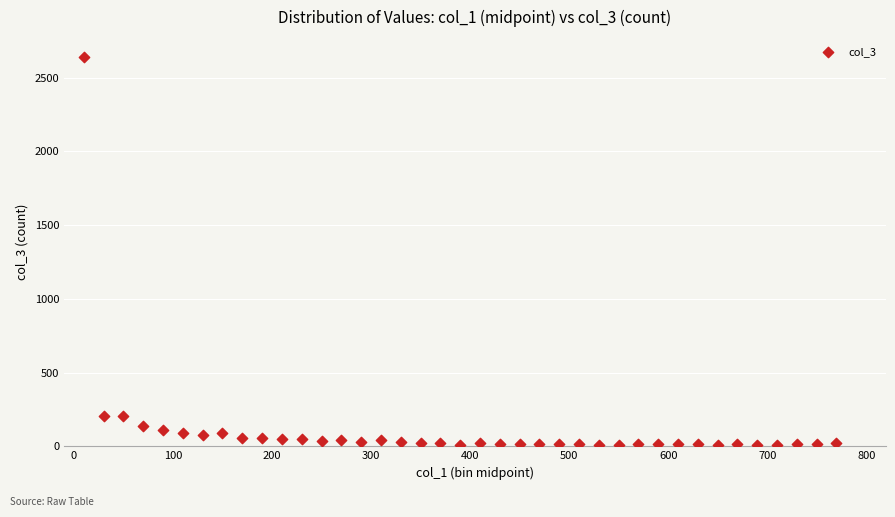

What is the range of X values (max minus min)?

760